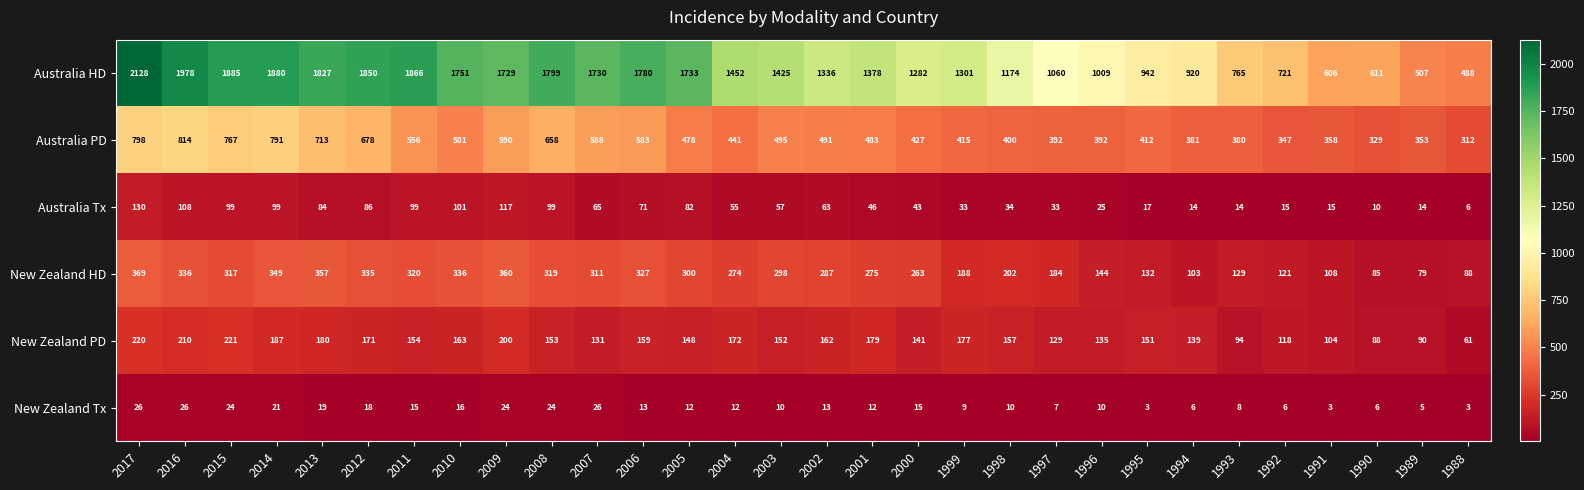

Read the Australia HD value at 1995.

942